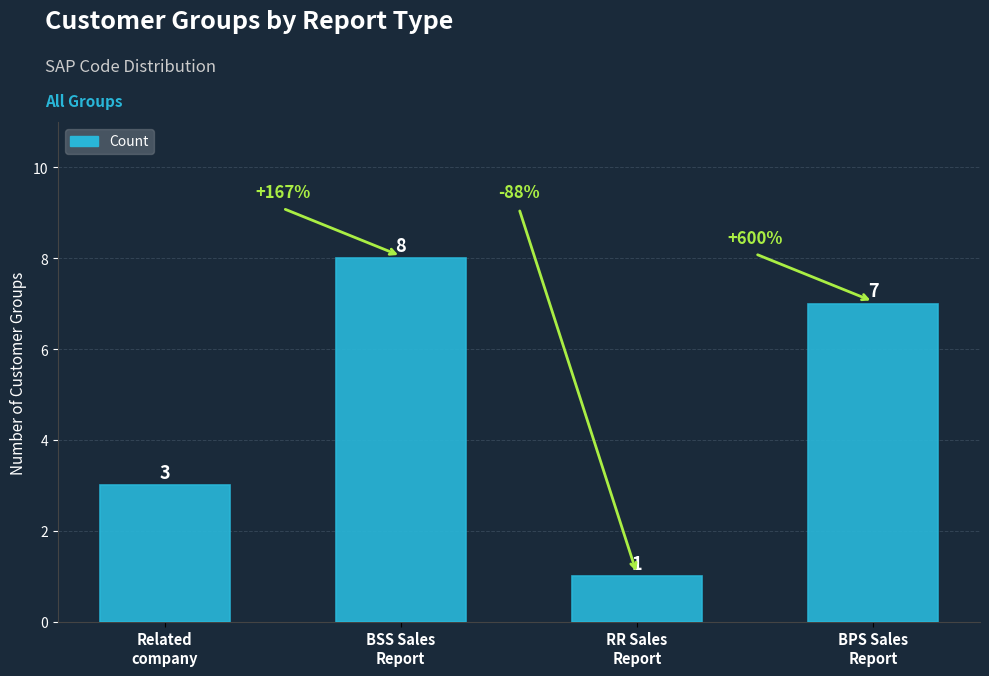

What is the difference between the second highest and second lowest values?

4